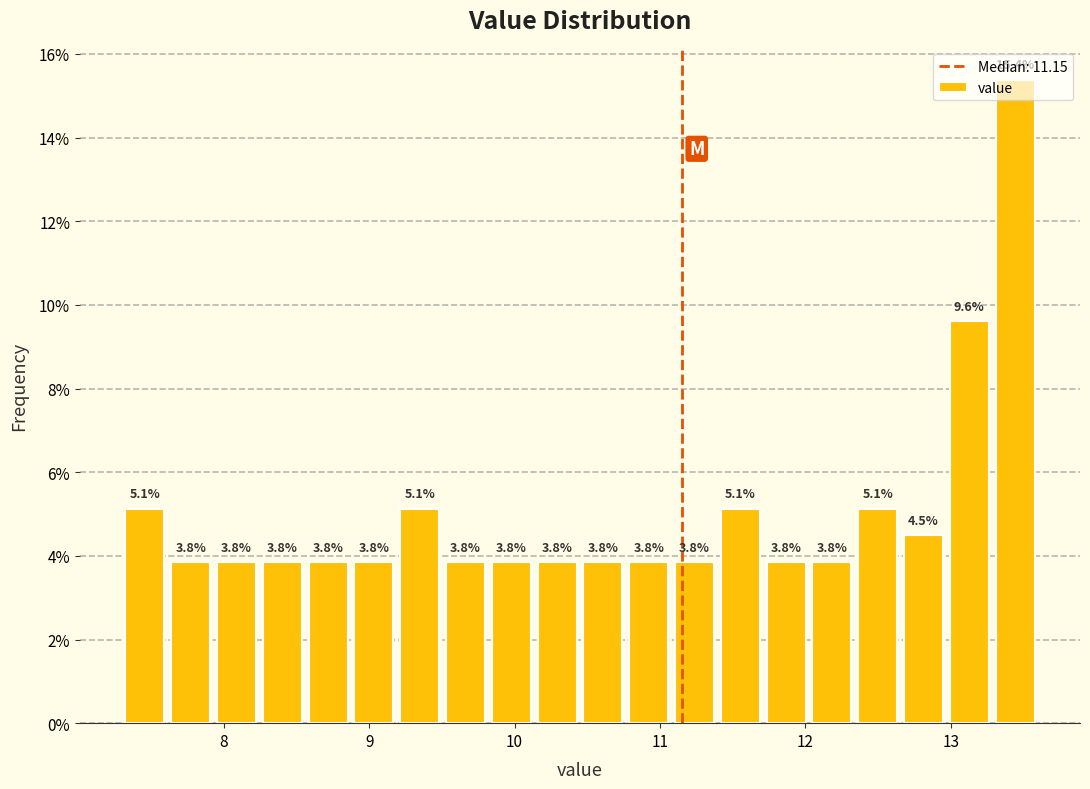

Around what value on the x-axis is the tallest bar? Give the approximate position of its centre, as read against the axis.

13.4